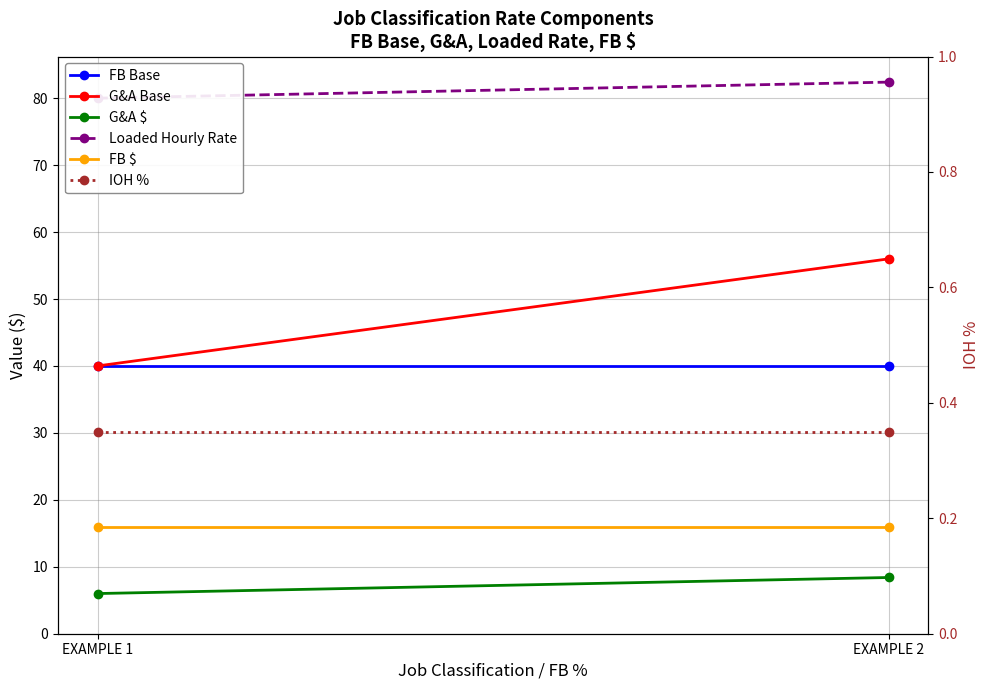

List the series in order of their peak value, lowest first.

IOH %, G&A $ , FB $, FB Base, G&A Base, Loaded Hourly Rate